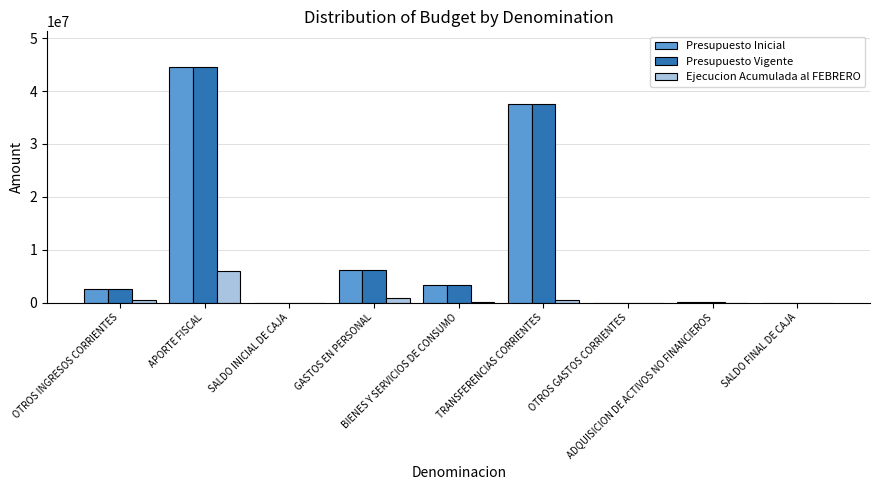

What is the highest value of the Ejecucion Acumulada al FEBRERO series?

6035555